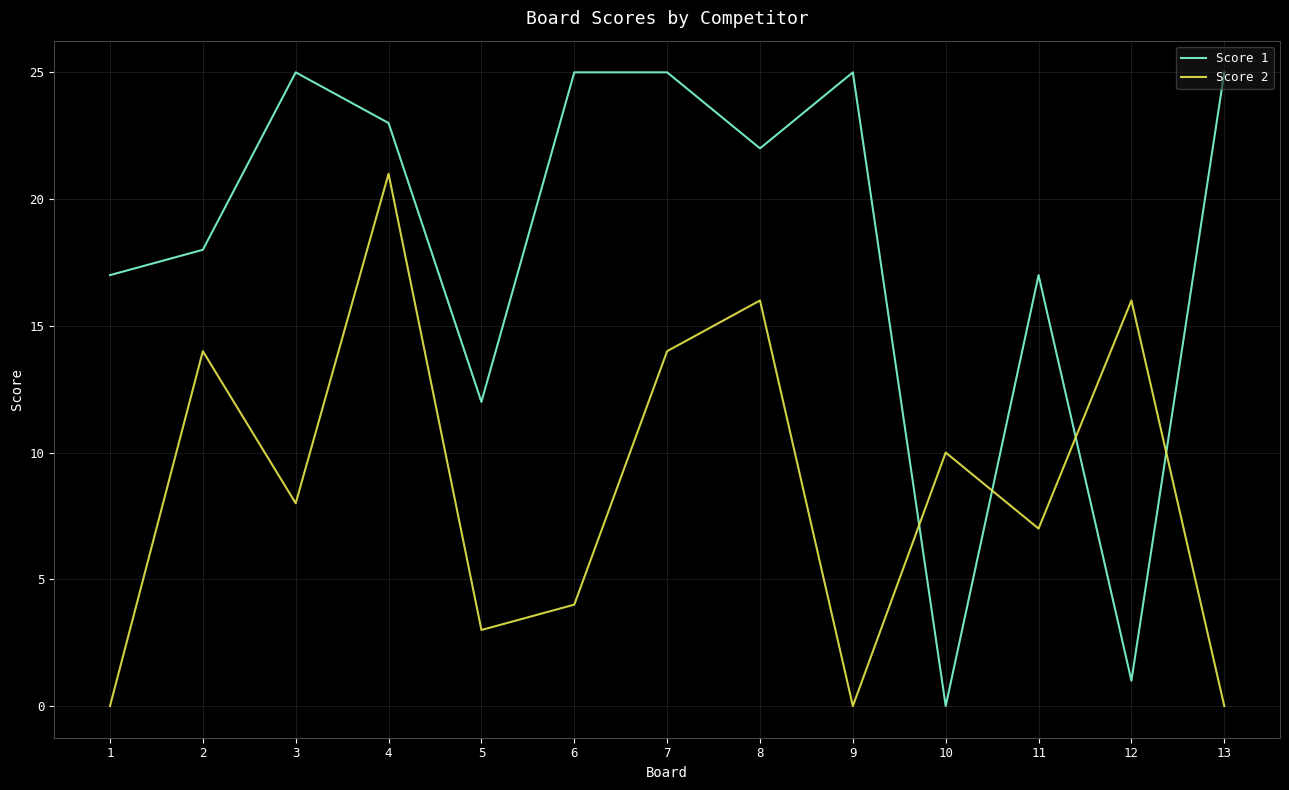

What is the difference between the maximum and minimum values in the Score 1 series?

25